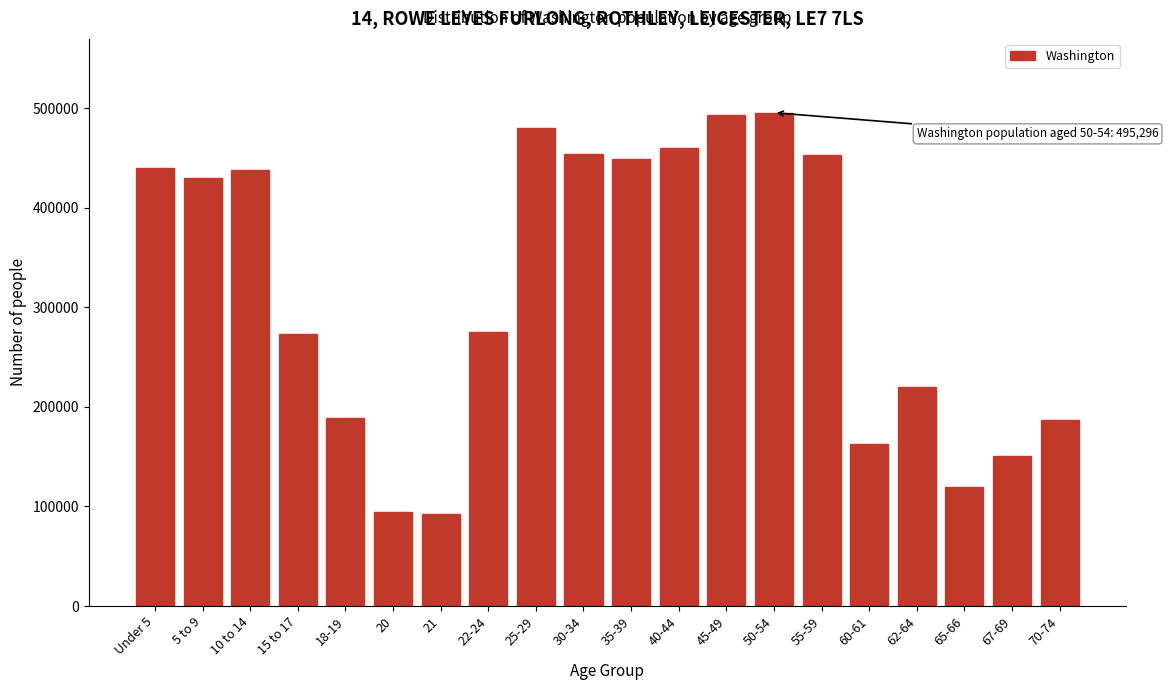

What is the value of the 18th bar from the left?

119417